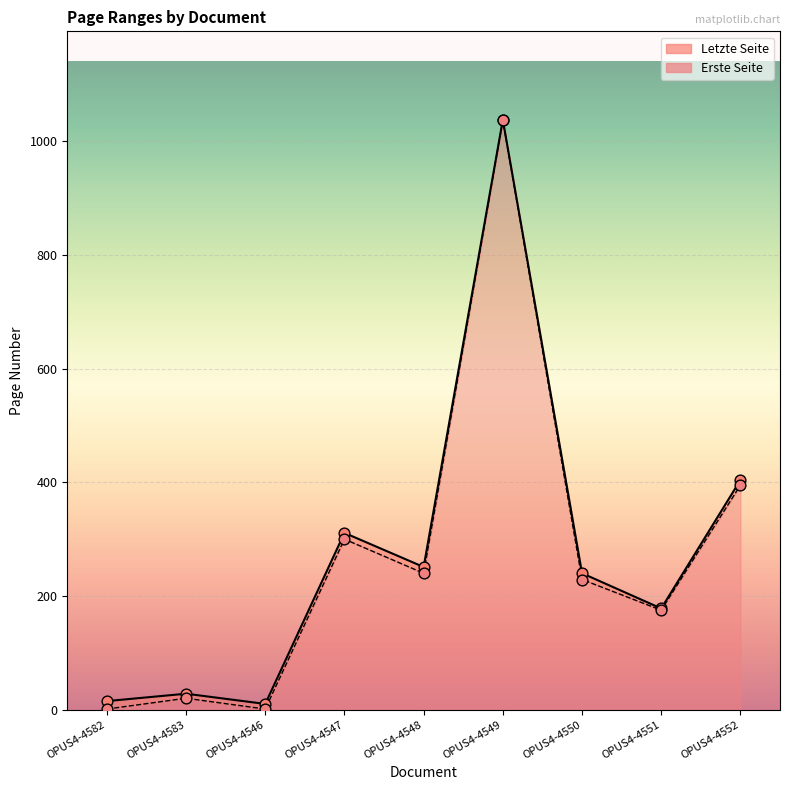

Is the value of Letzte Seite at OPUS4-4582 greater than the value of Erste Seite at OPUS4-4582?

Yes